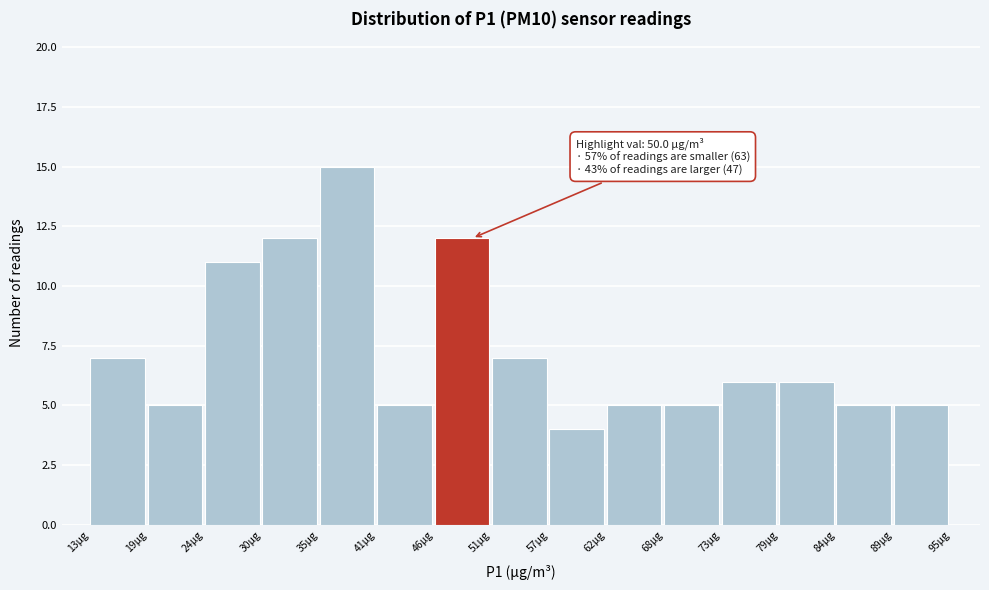

Reading left to right, extract all data points from this chart.

7	5	11	12	15	5	12	7	4	5	5	6	6	5	5